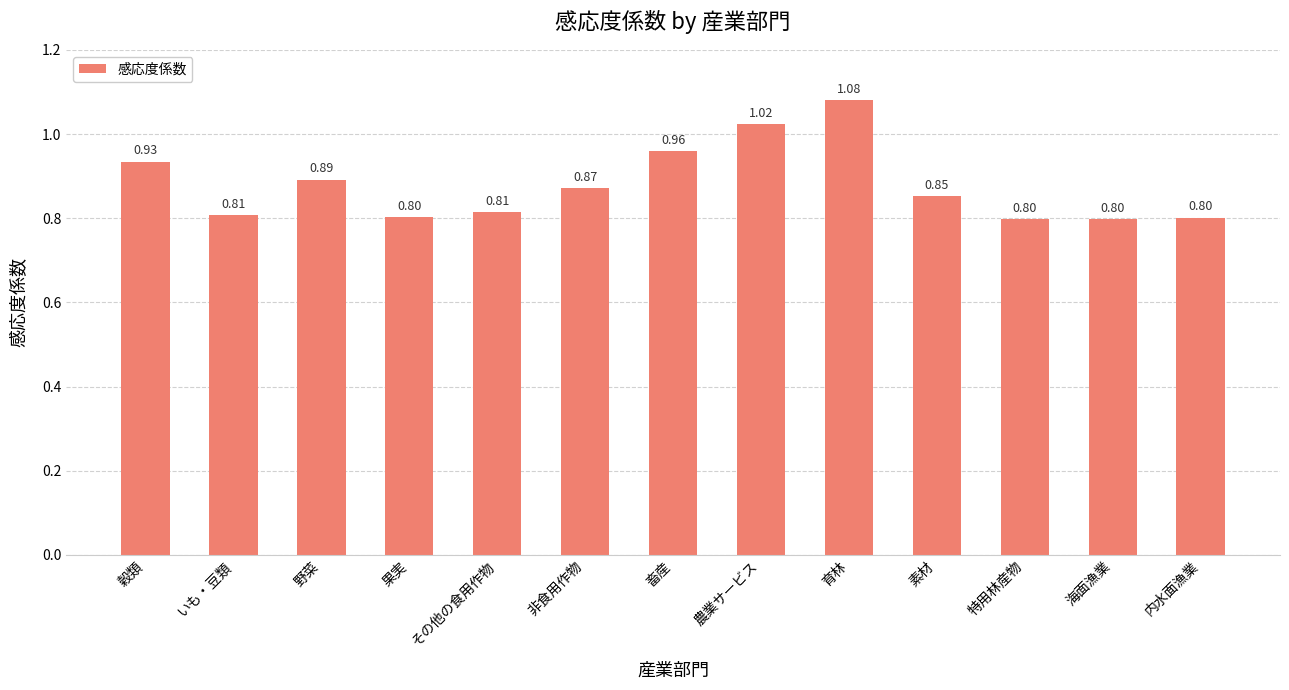

What is the label of the 9th bar from the right?

その他の食用作物